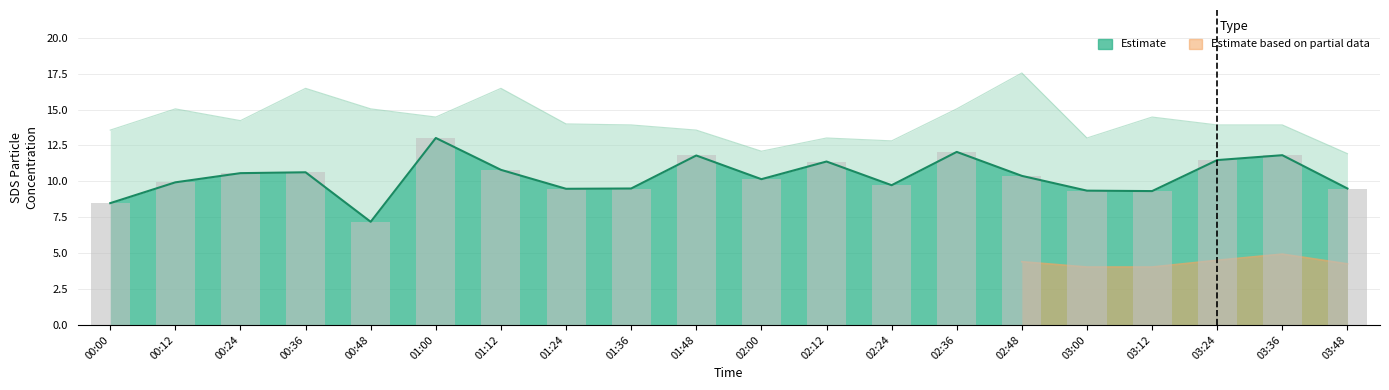

Which label corresponds to the largest value in the chart?

01:00